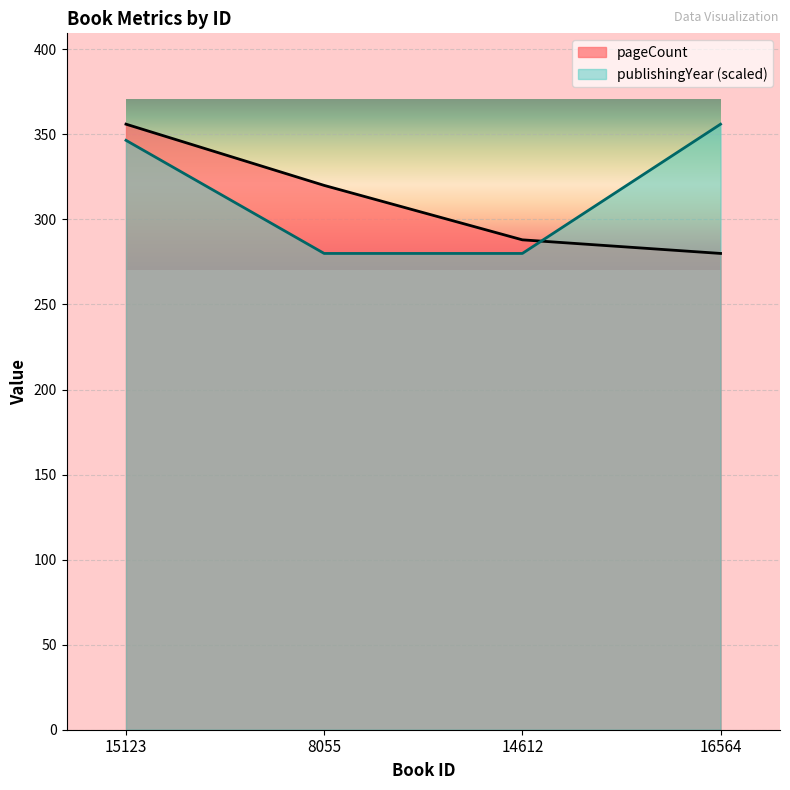

What is the sum of the pageCount values at 14612 and 16564?

568.0